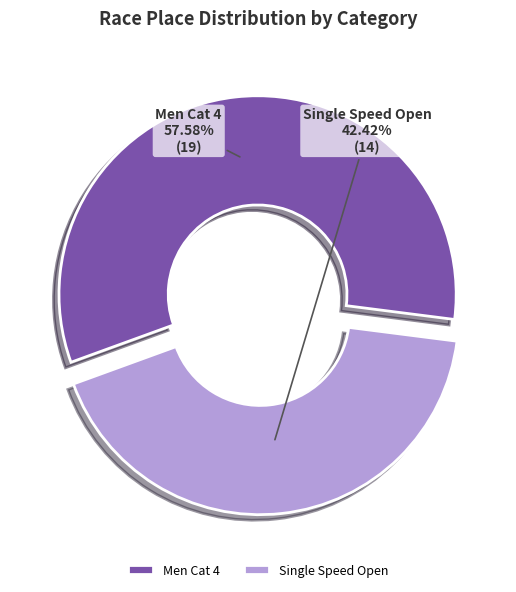

What percentage is the Men Cat 4 slice, to the nearest percent?

58%